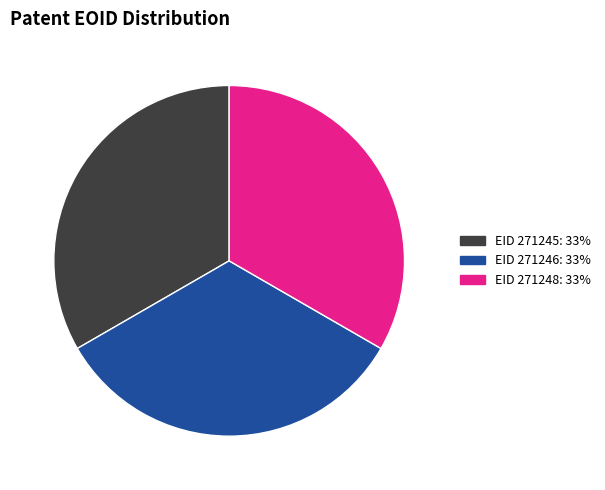

Is there any slice that represents more than half of the pie?

No